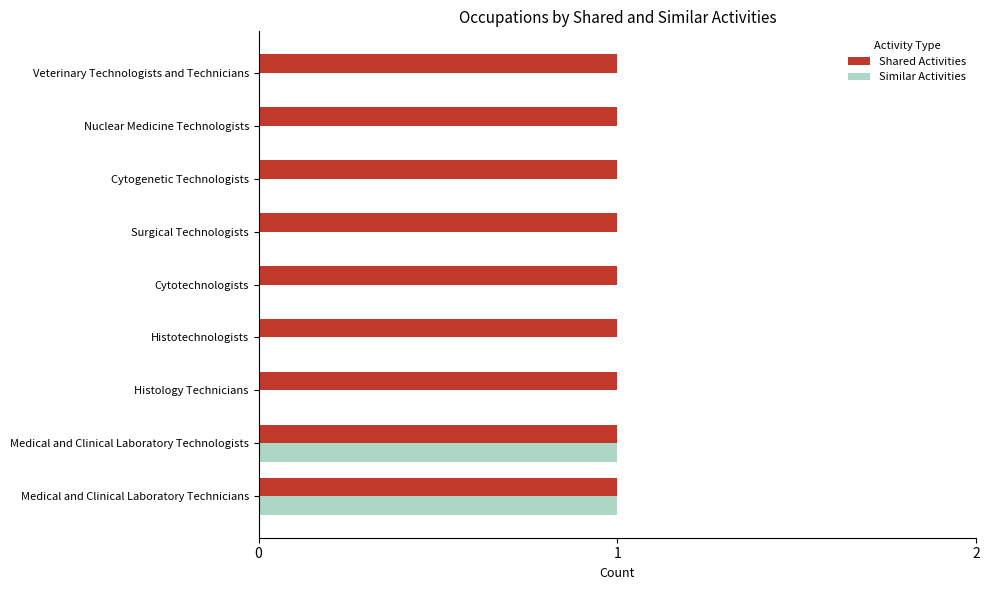

What is the sum of all Shared Activities values?

9